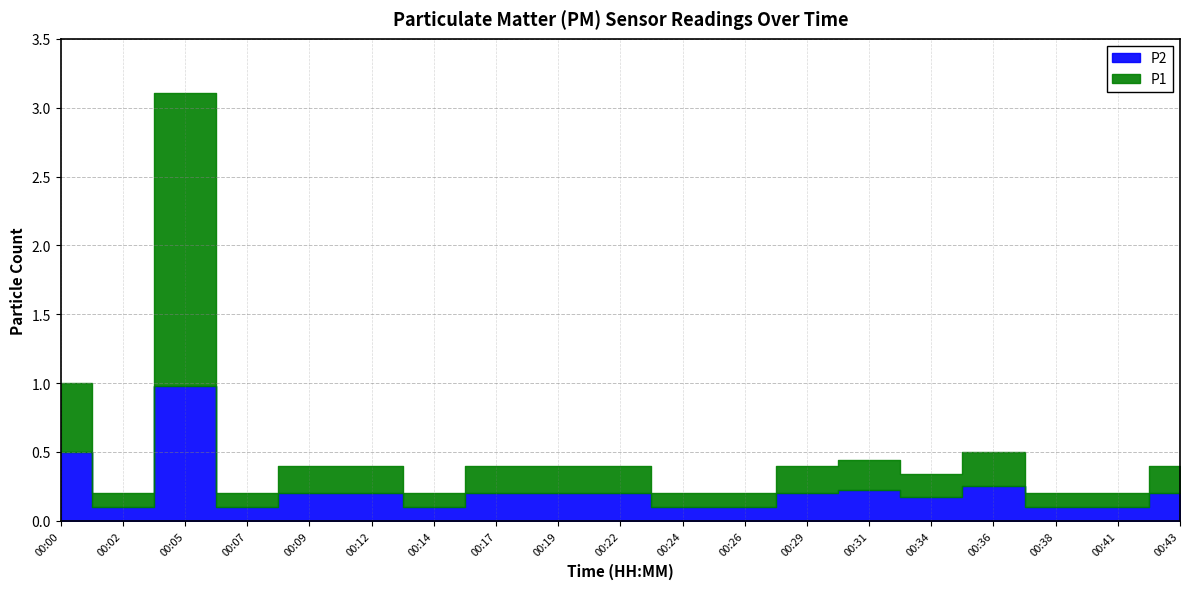

What is the value of the P2 point at the 15th from the left?

0.2